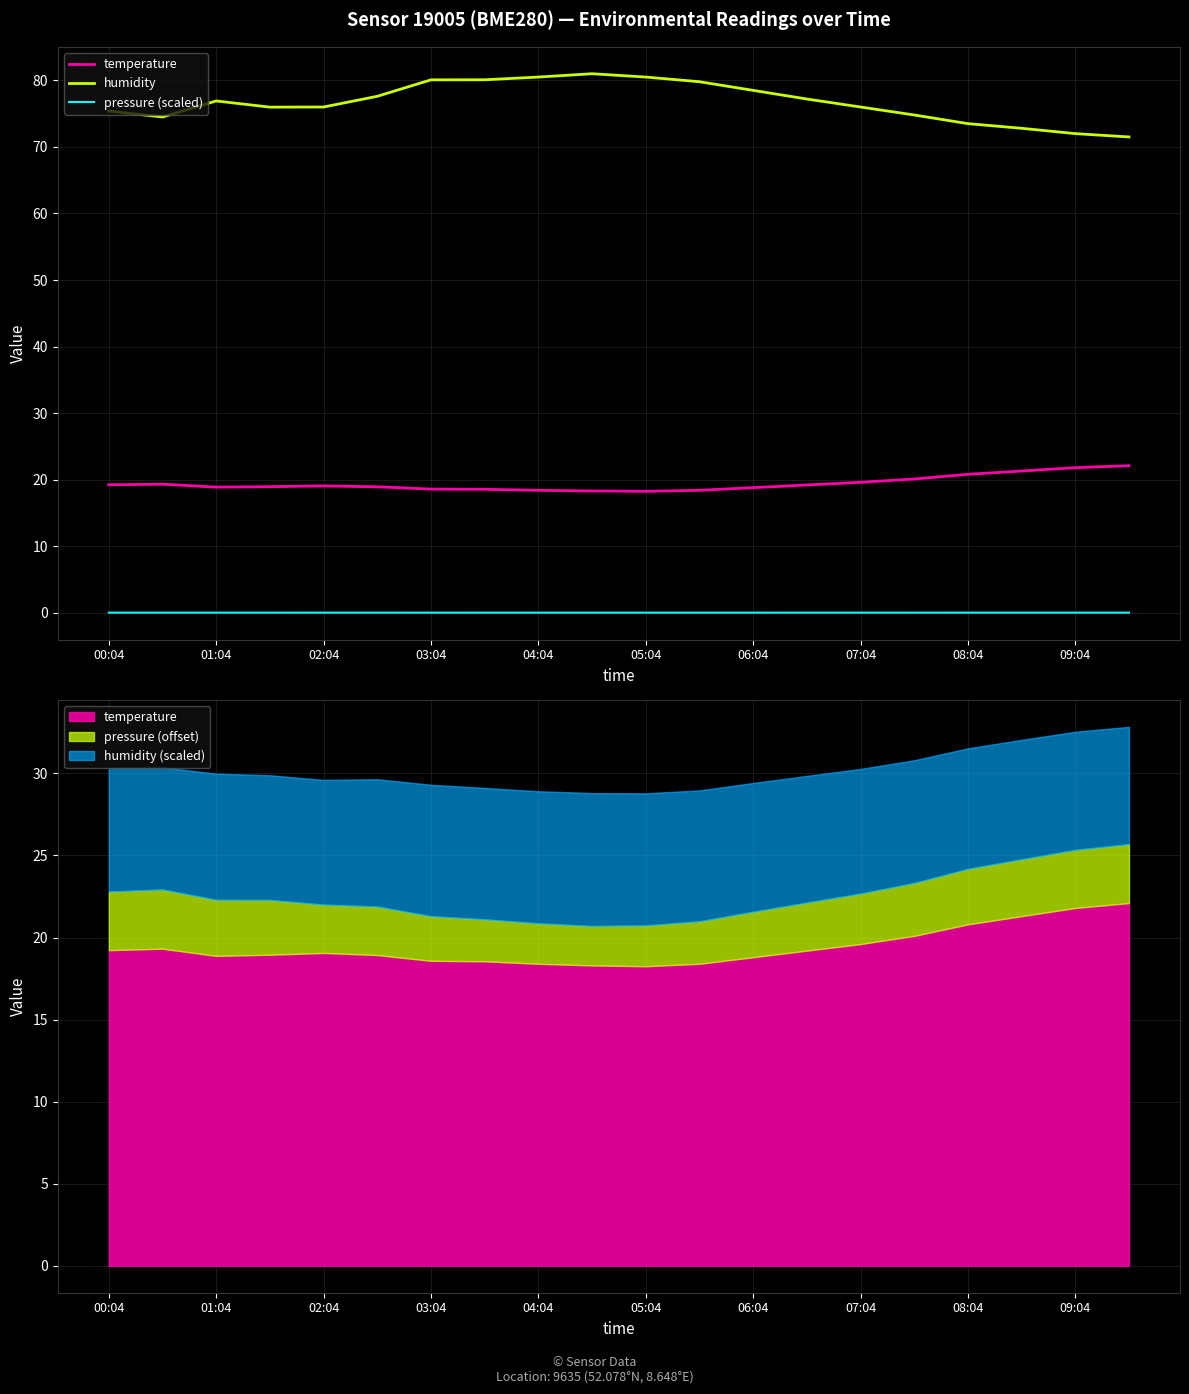

How many interior local valleys does the humidity series have?

2